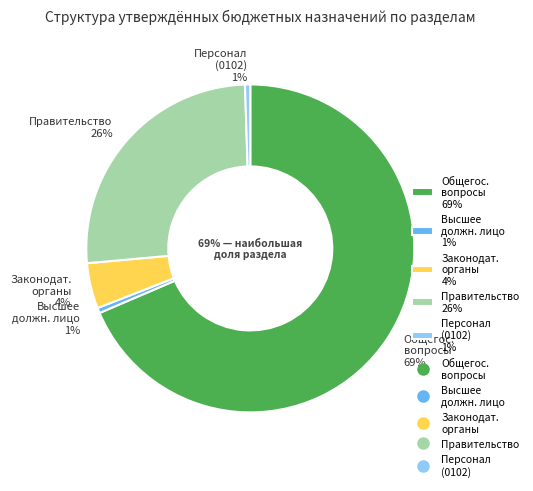

Rank the categories by value from highest to lowest.

ОБЩЕГОСУДАРСТВЕННЫЕ ВОПРОСЫ, Функционирование Правительства, Функционирование законодательных органов, Функционирование высшего должностного лица, Расходы на выплаты персоналу (0102)